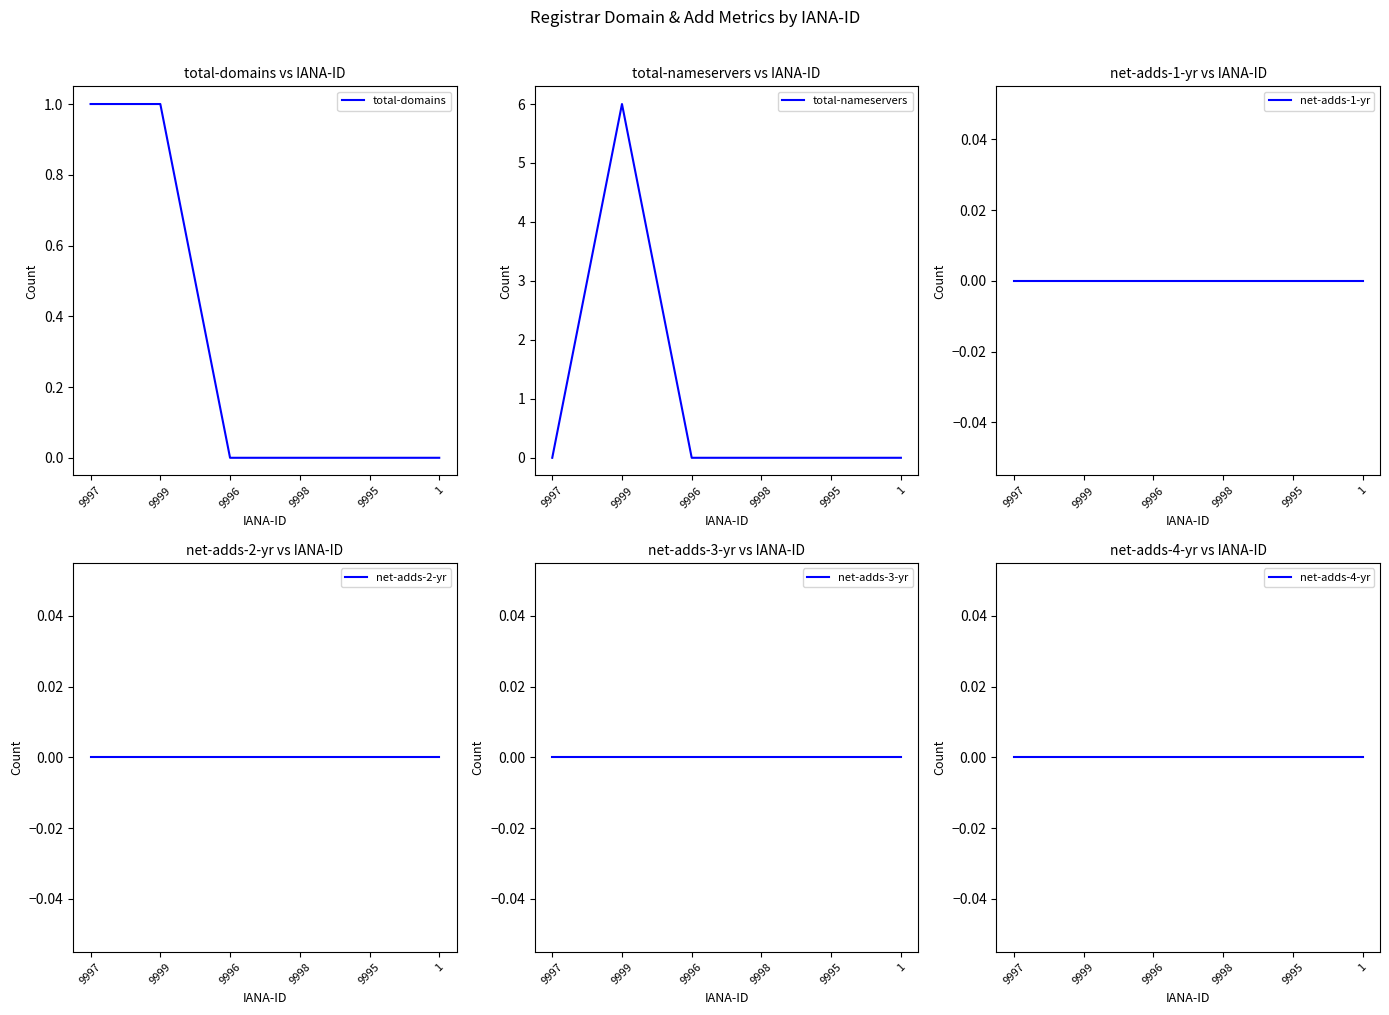

At which label is total-domains closest to 0?

9996